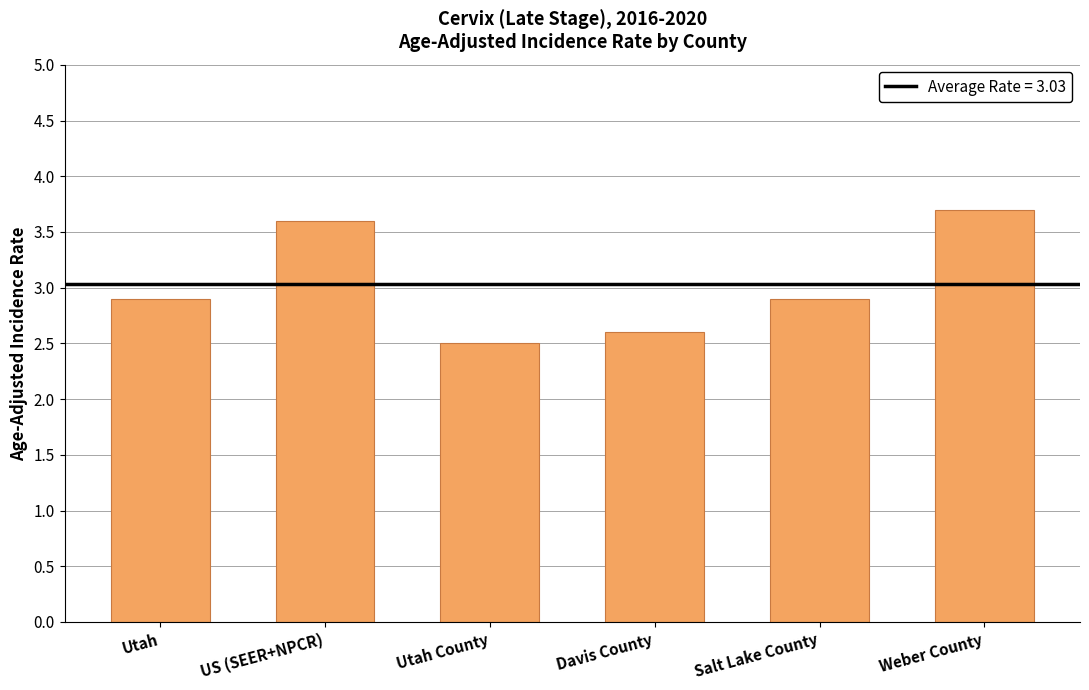

The chart shows a value of 2.9 at Salt Lake County. True or false?

True